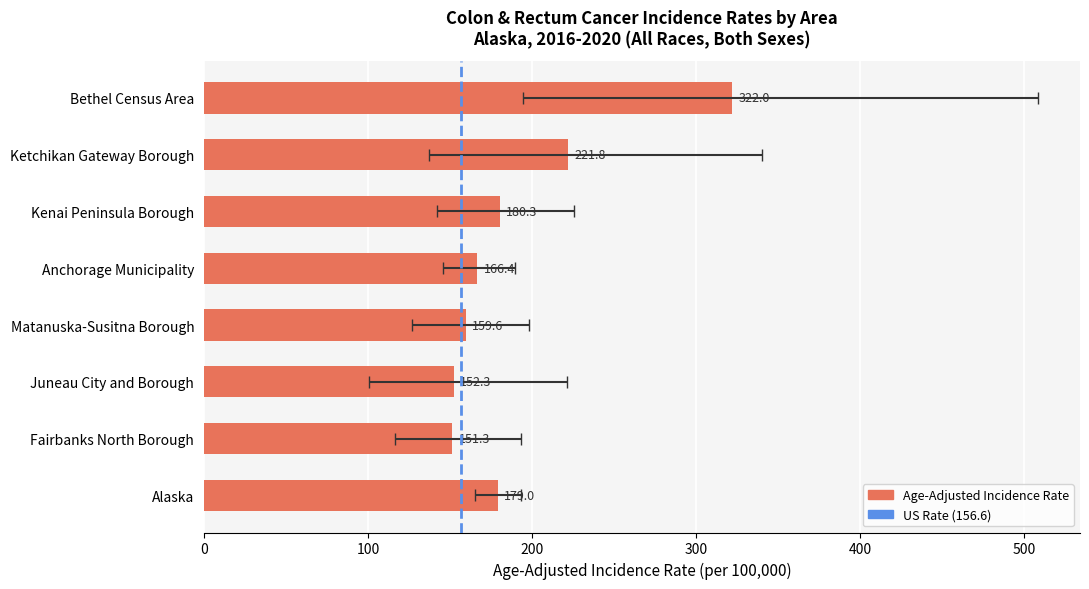

What is the difference between the maximum and minimum values?

170.7